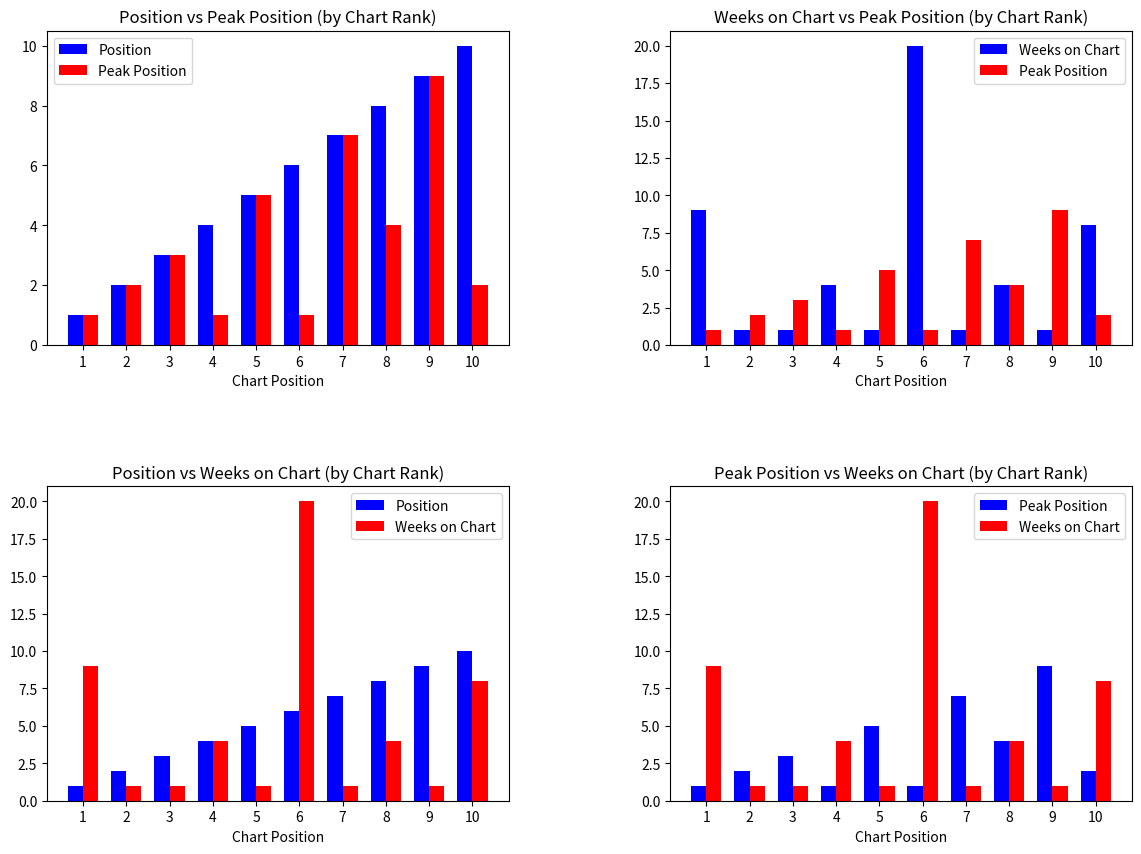

What is the difference between the highest and lowest values at 7?

6